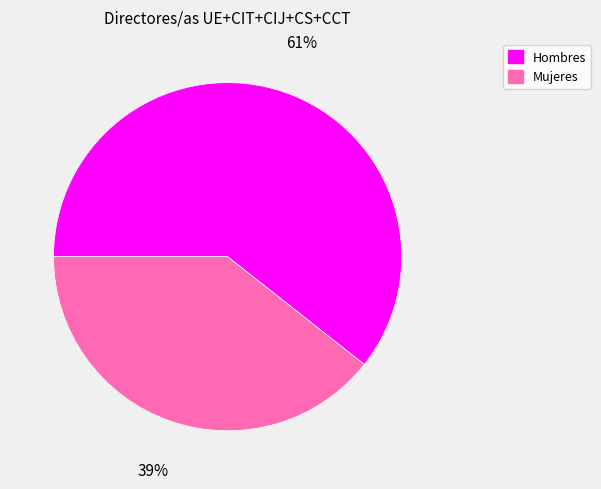

Count the number of slices in the pie.

2